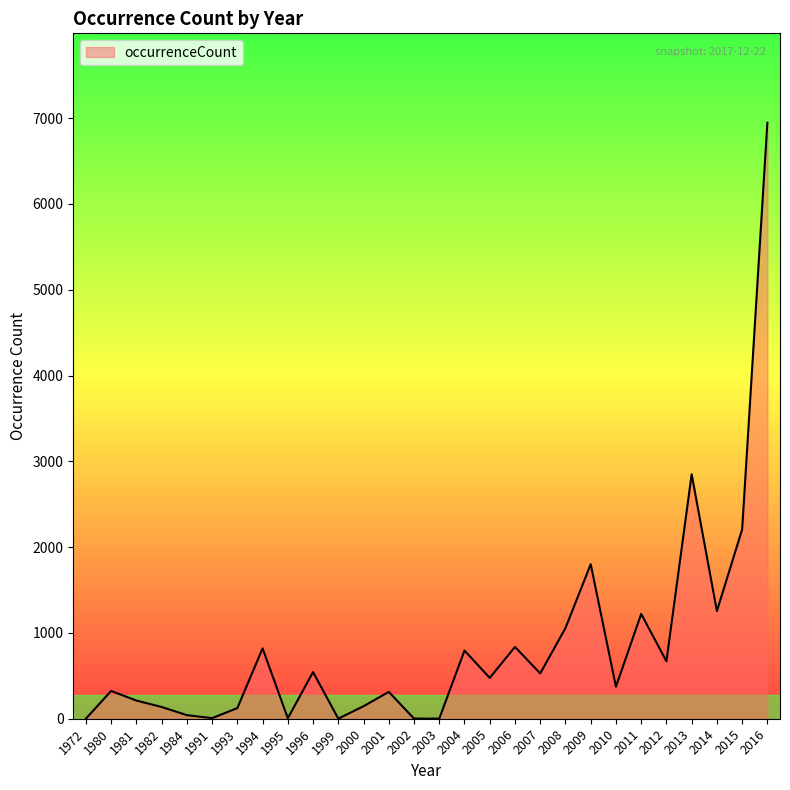

What is the ratio of the value at 2014 to the value at 1996?

2.3